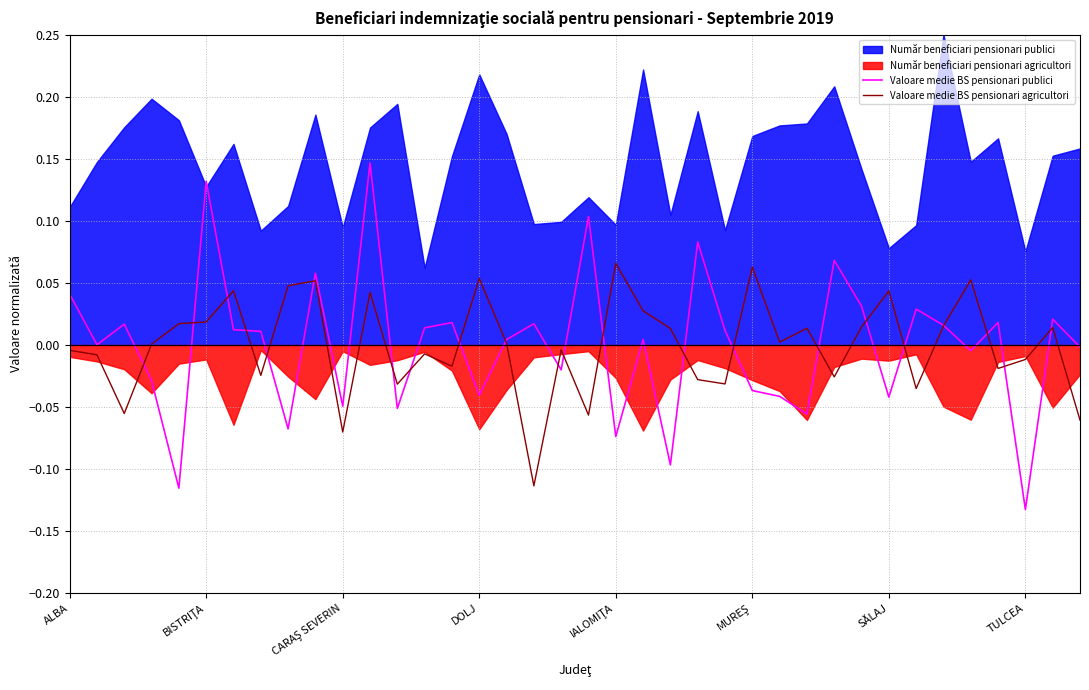

What is the minimum value for Valoare medie BS pensionari publici?

-0.1